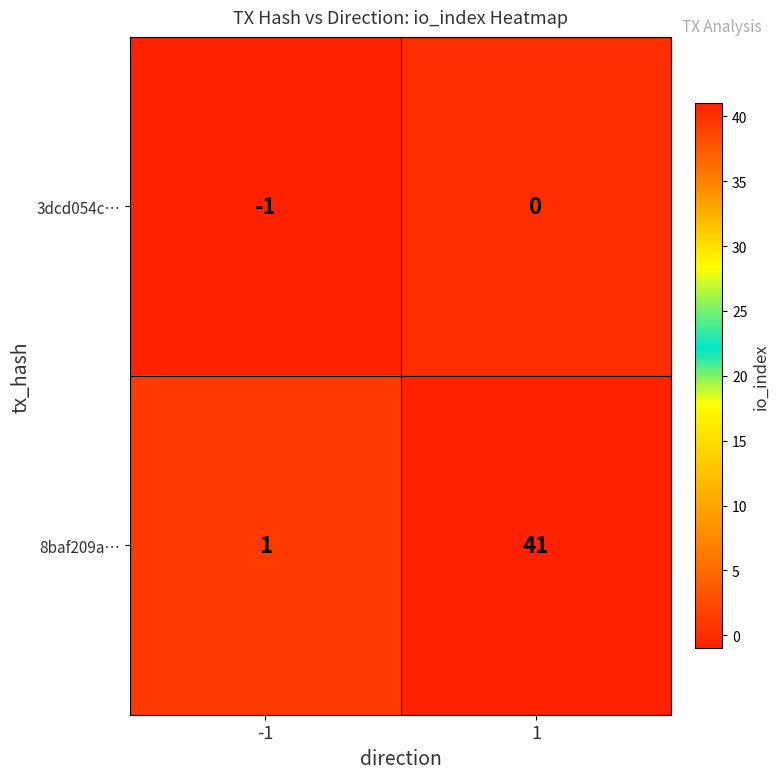

What is the sum of all 8baf209a… values?

42